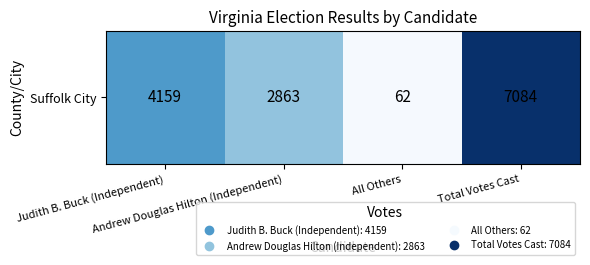

Is it true that the value at Andrew Douglas Hilton (Independent) is 1050?

False